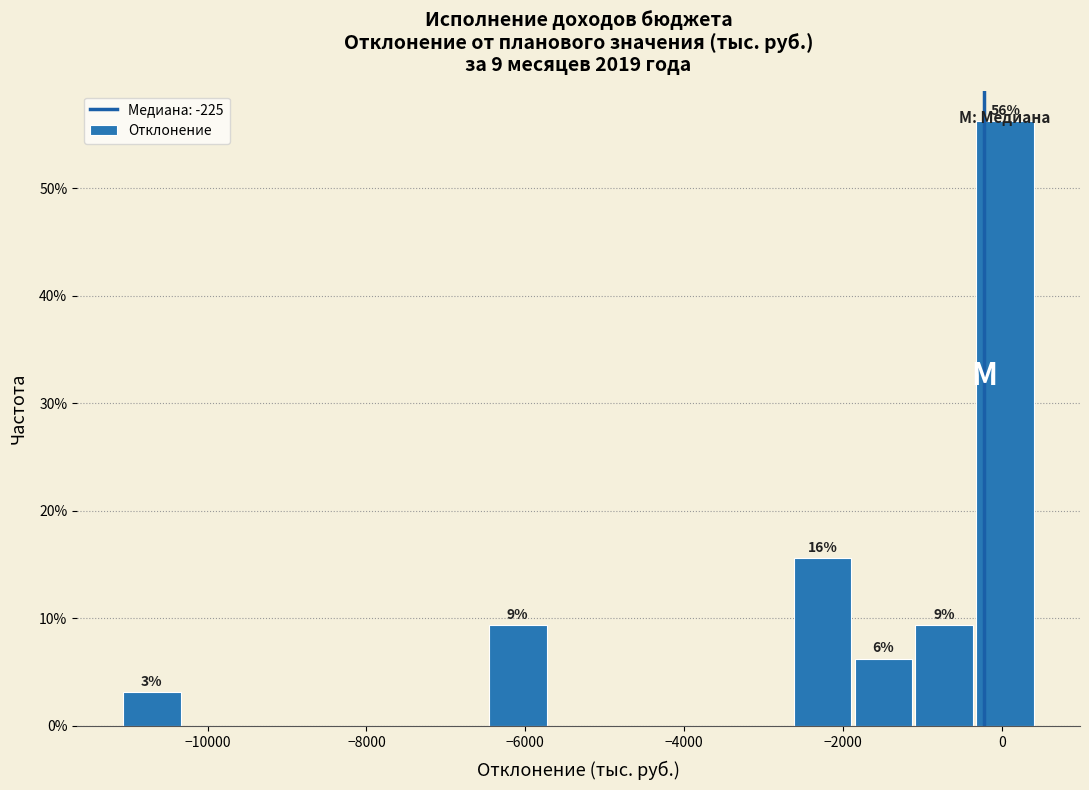

Read against the x-axis, roughly where is the centre of the tallest bar?

0